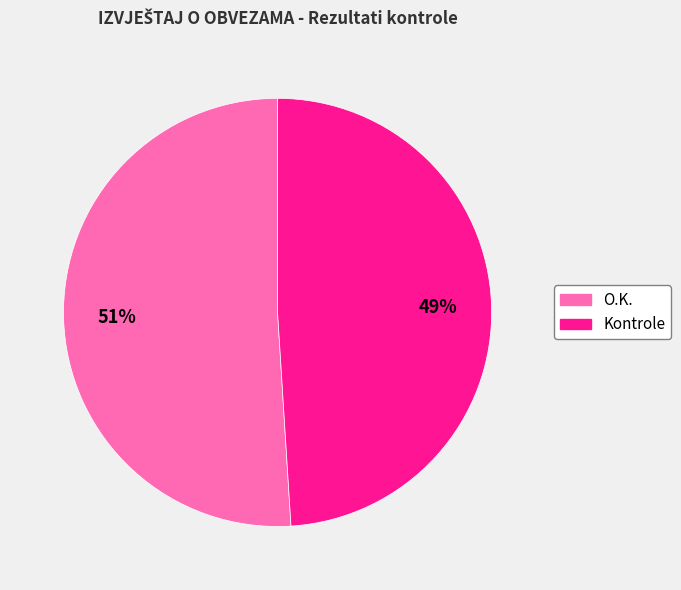

Do Kontrole and O.K. together represent more than half of the pie?

Yes